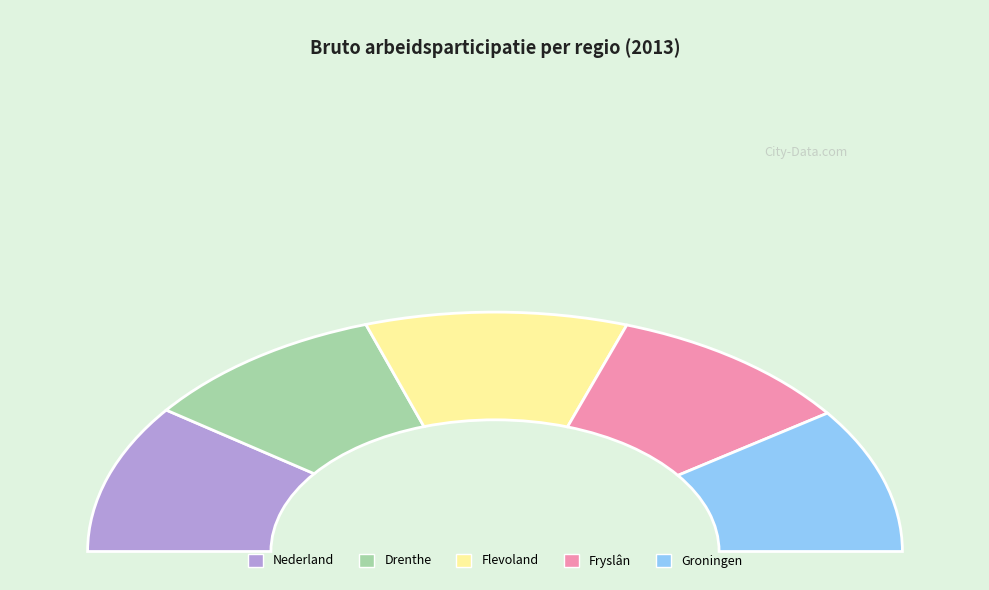

To the nearest percent, what is the average slice percentage?

20%